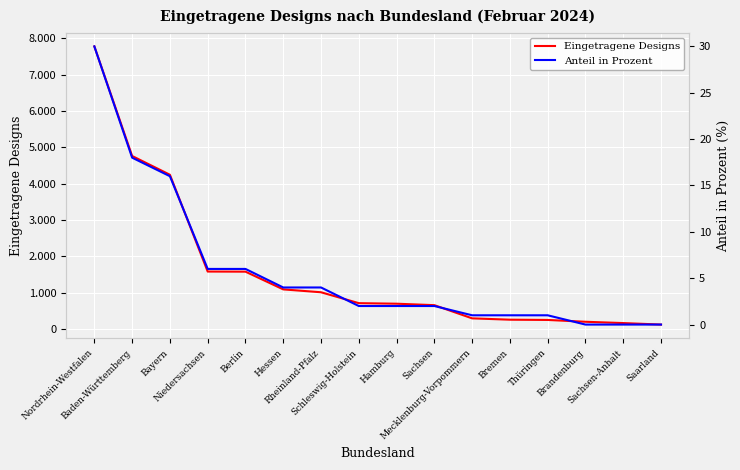

How many data points in Eingetragene Designs are above 712?

7